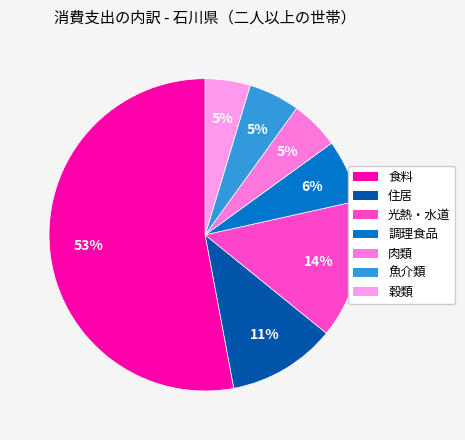

To the nearest percent, what is the combined percentage of 肉類 and 魚介類?

10%